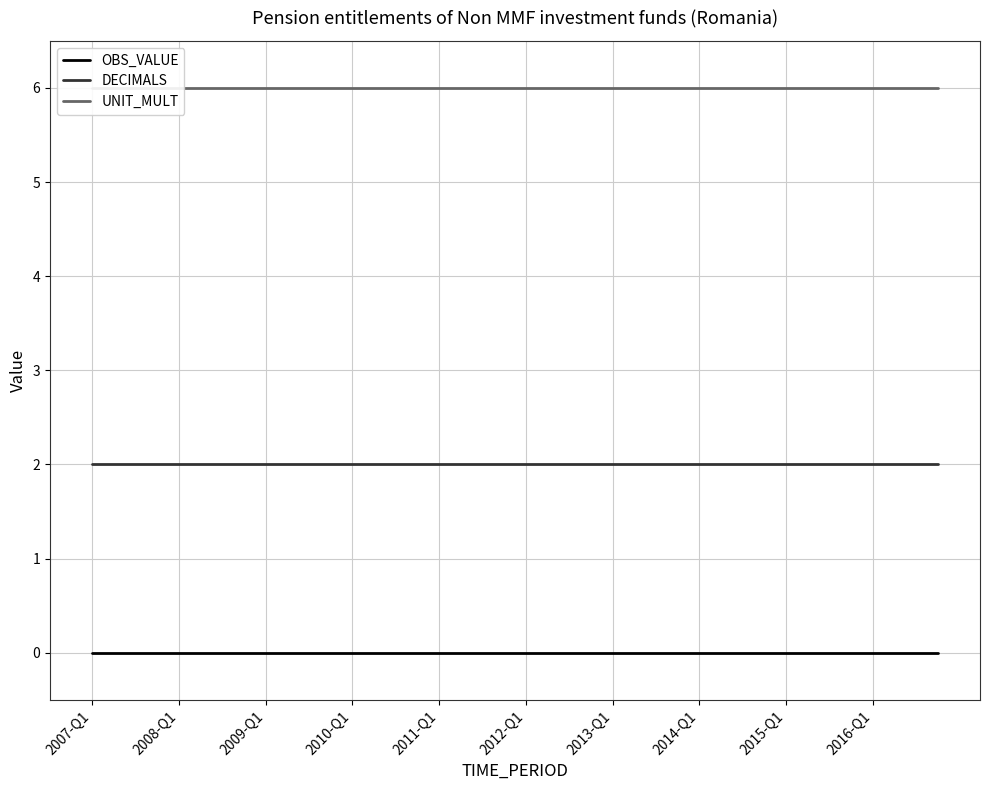

Reading left to right, what are all the values shown in this chart?

OBS_VALUE: 0	0	0	0	0	0	0	0	0	0	0	0	0	0	0	0	0	0	0	0	0	0	0	0	0	0	0	0	0	0	0	0	0	0	0	0	0	0	0	0
DECIMALS: 2	2	2	2	2	2	2	2	2	2	2	2	2	2	2	2	2	2	2	2	2	2	2	2	2	2	2	2	2	2	2	2	2	2	2	2	2	2	2	2
UNIT_MULT: 6	6	6	6	6	6	6	6	6	6	6	6	6	6	6	6	6	6	6	6	6	6	6	6	6	6	6	6	6	6	6	6	6	6	6	6	6	6	6	6